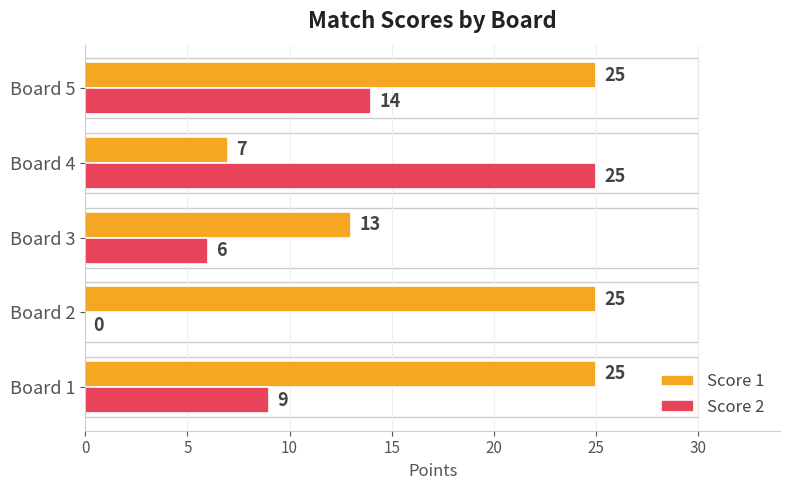

Is the value of Score 2 at Board 1 greater than the value of Score 1 at Board 3?

No